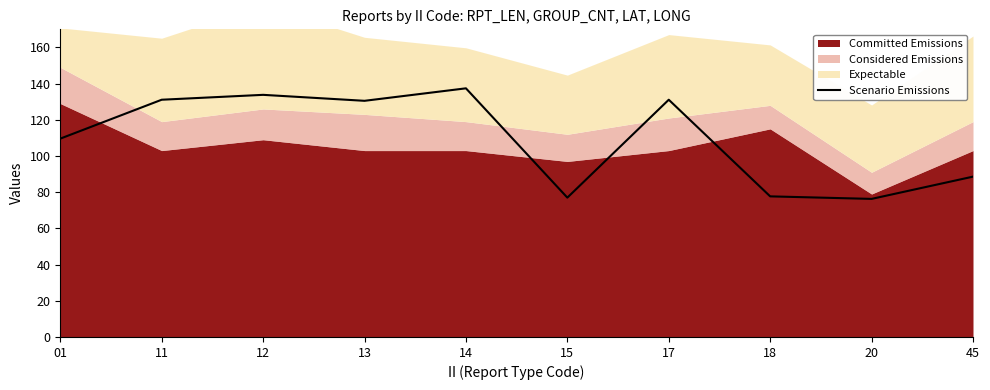

Reading right to left, extract all data points from this chart.

88.6	76.3	77.7	131.1	77.0	137.4	130.5	133.8	131.1	109.6